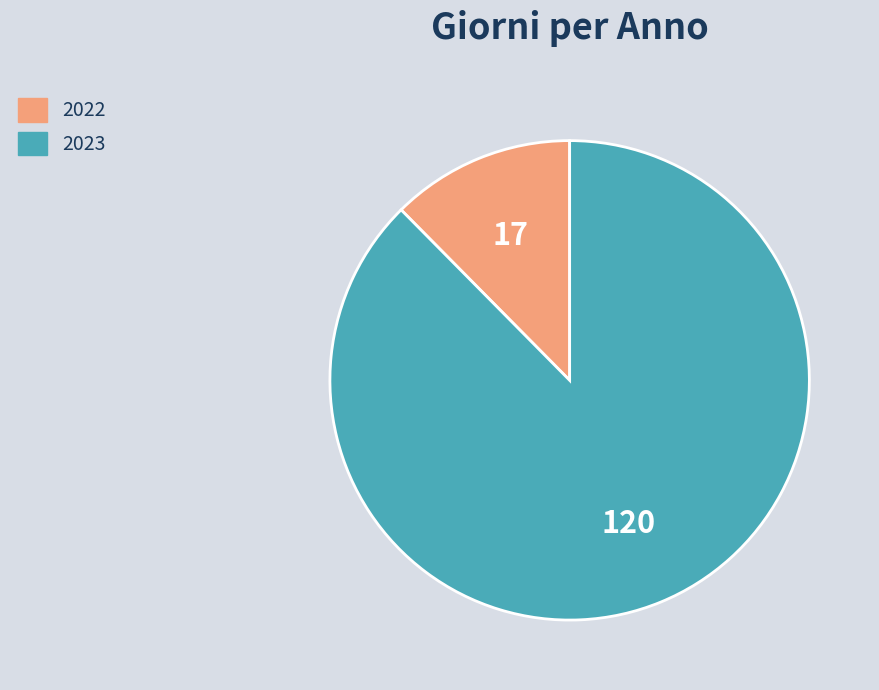

Is there any slice that represents more than half of the pie?

Yes